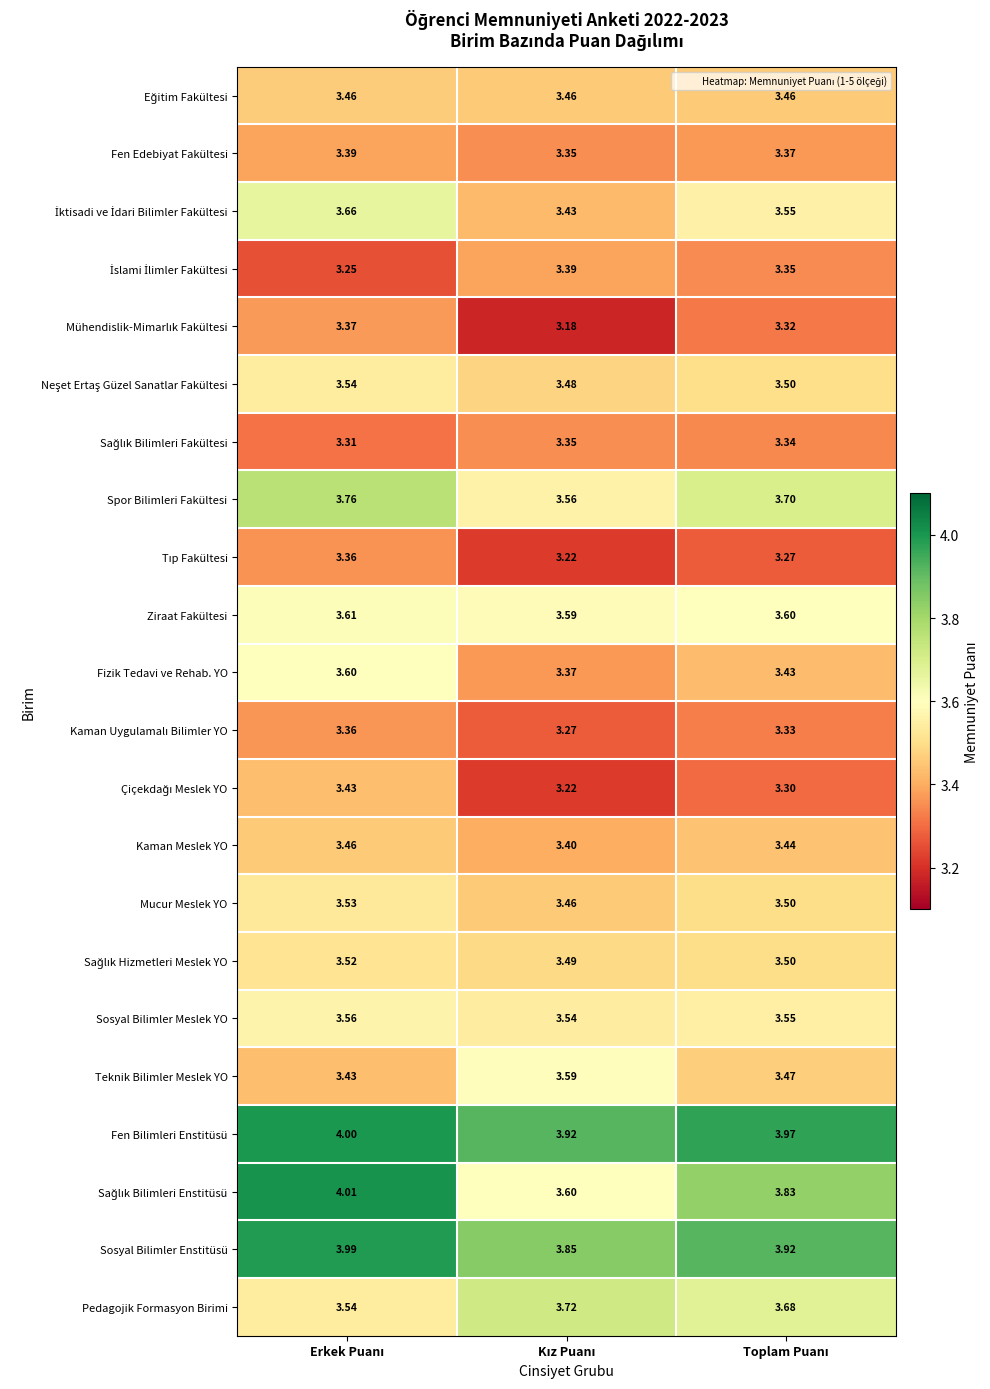

Which series has the widest spread of values?

Sağlık Bilimleri Enstitüsü